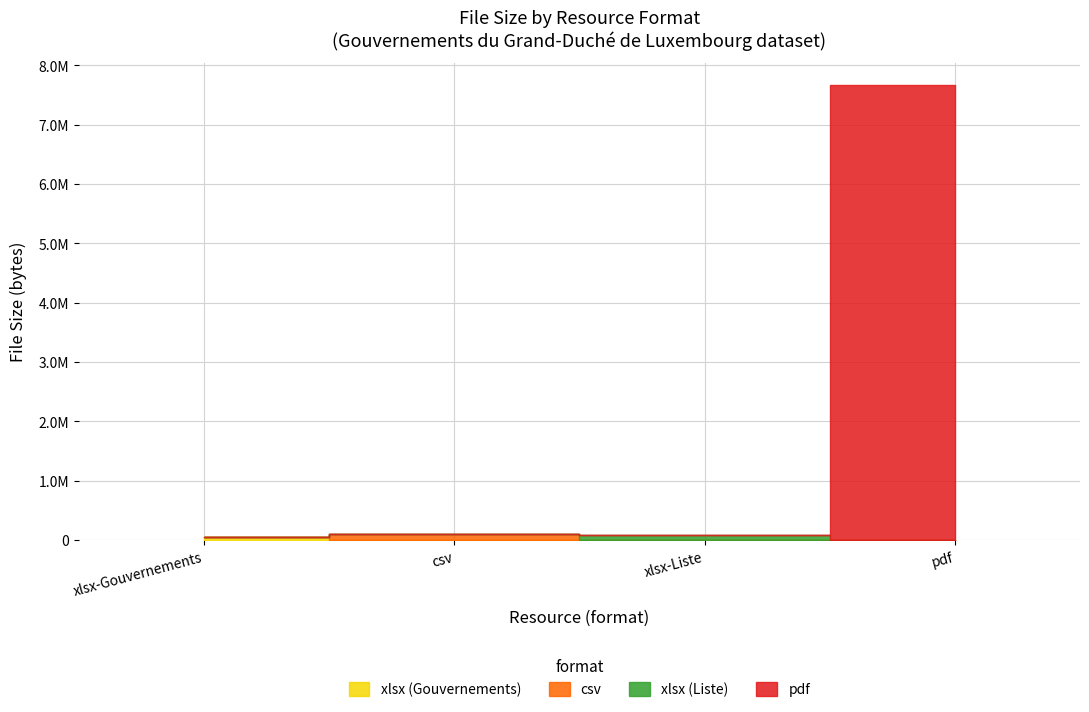

True or false: xlsx (Gouvernements) and xlsx (Liste) intersect in this chart.

False